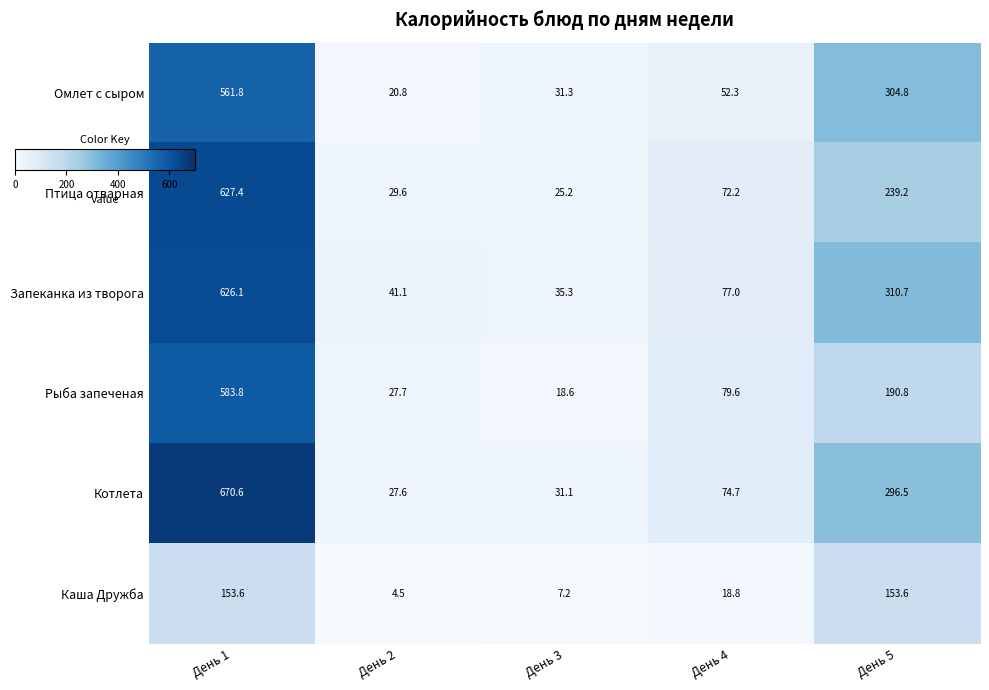

Reading left to right, what are all the values shown in this chart?

Омлет с сыром: 561.8	20.8	31.3	52.3	304.8
Птица отварная: 627.4	29.6	25.2	72.2	239.2
Запеканка из творога: 626.1	41.1	35.3	77.0	310.7
Рыба запеченая: 583.8	27.7	18.6	79.6	190.8
Котлета: 670.6	27.6	31.1	74.7	296.5
Каша Дружба: 153.6	4.5	7.2	18.8	153.6